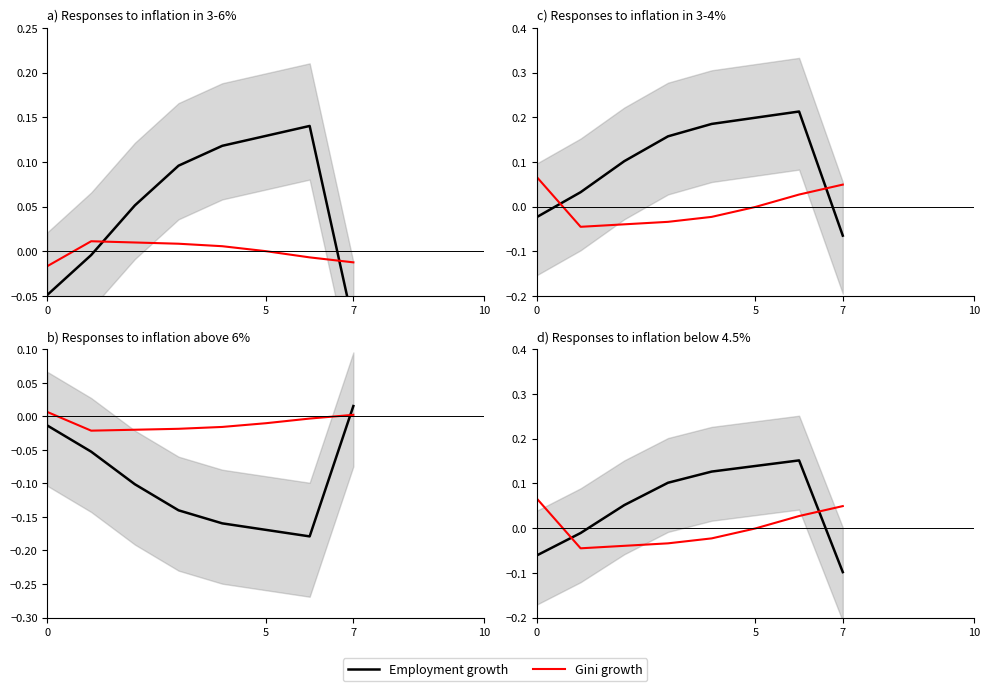

What is the sum of the Gini growth values at 7 and 0?

0.1